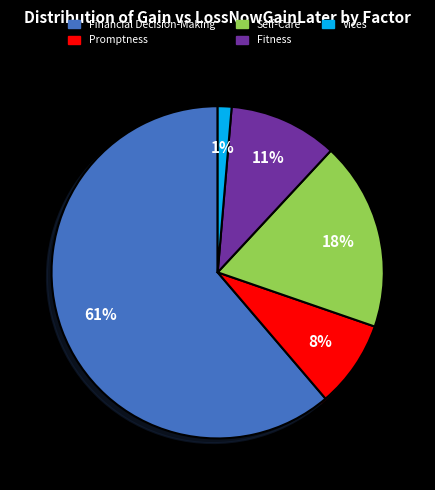

Which category accounts for the majority?

Financial Decision-Making